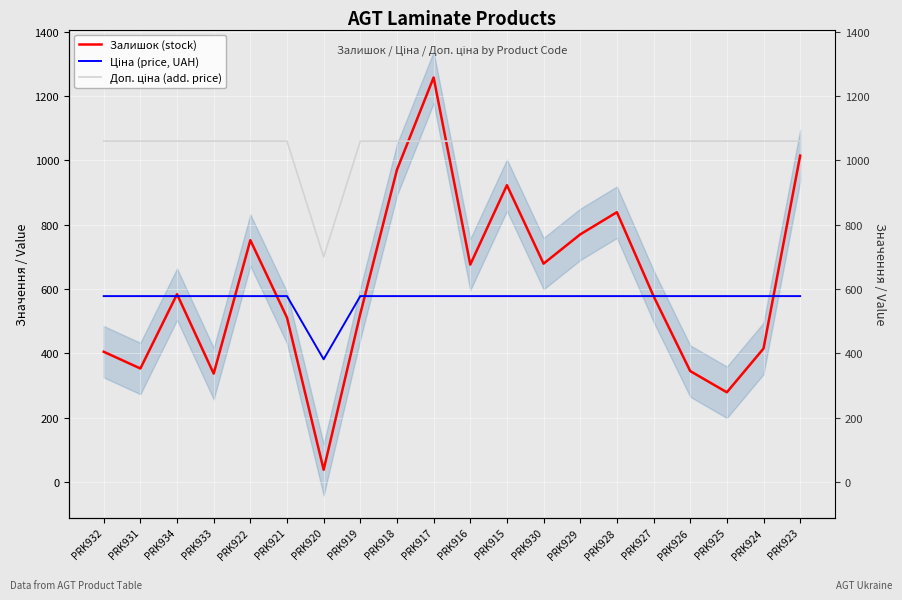

What is the value of the Залишок (stock) point at the 1st from the left?

405.0